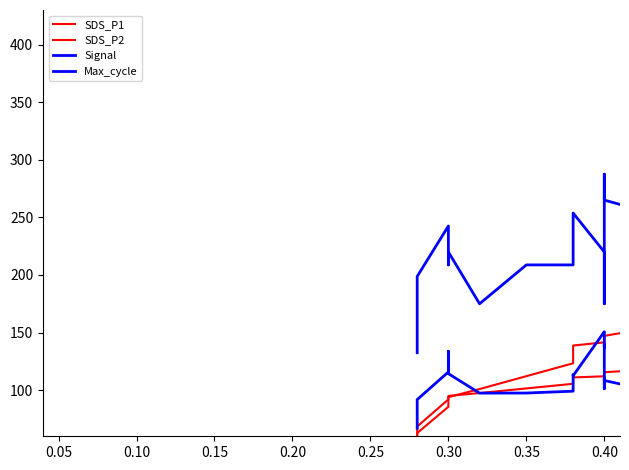

True or false: Max_cycle and Signal cross at least once.

False